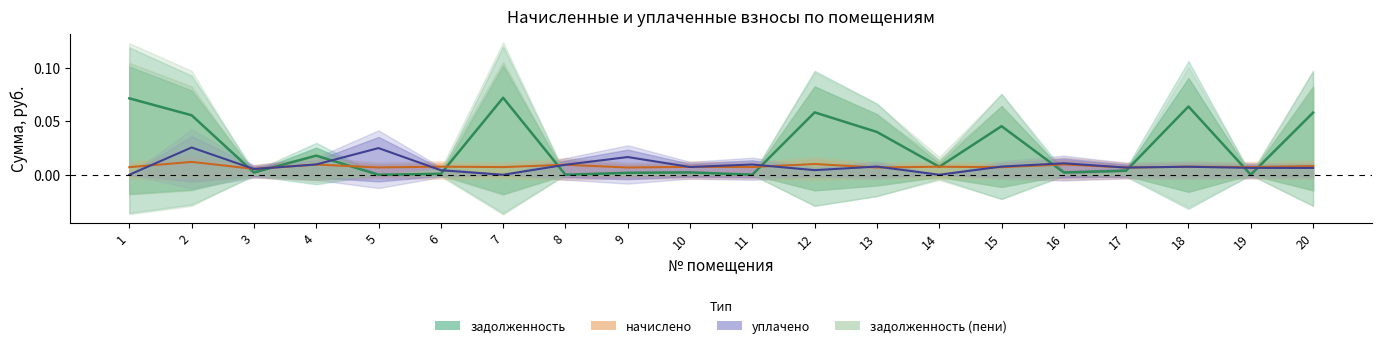

At how many categories does at least one series exceed 0?

20